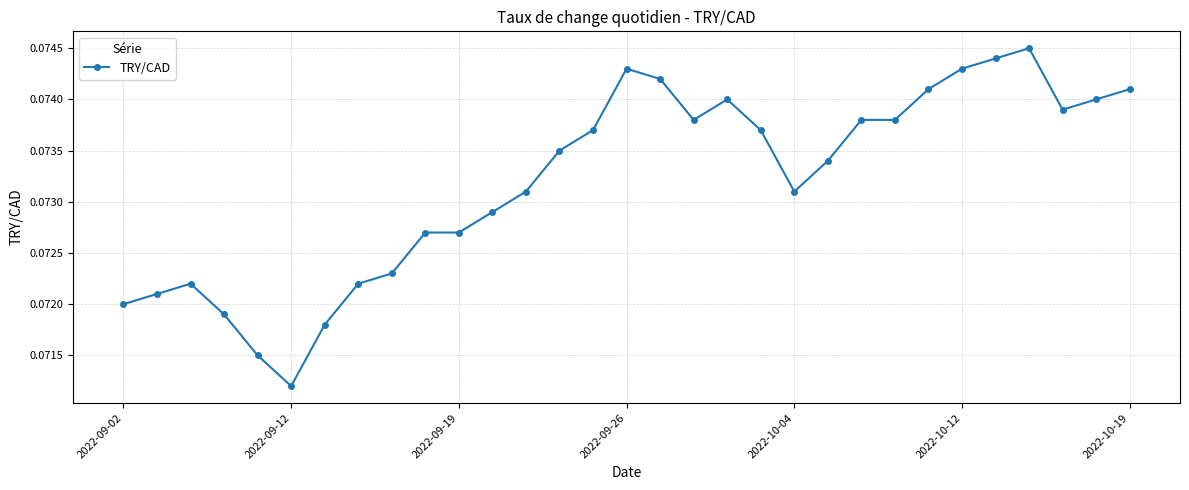

True or false: the data has more than 2 interior local peaks.

True